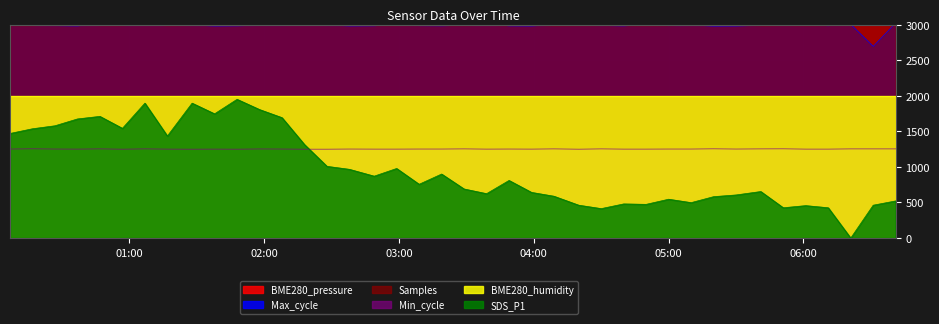

What is the total value across all series at 2023/11/18 04:20?

10742.5